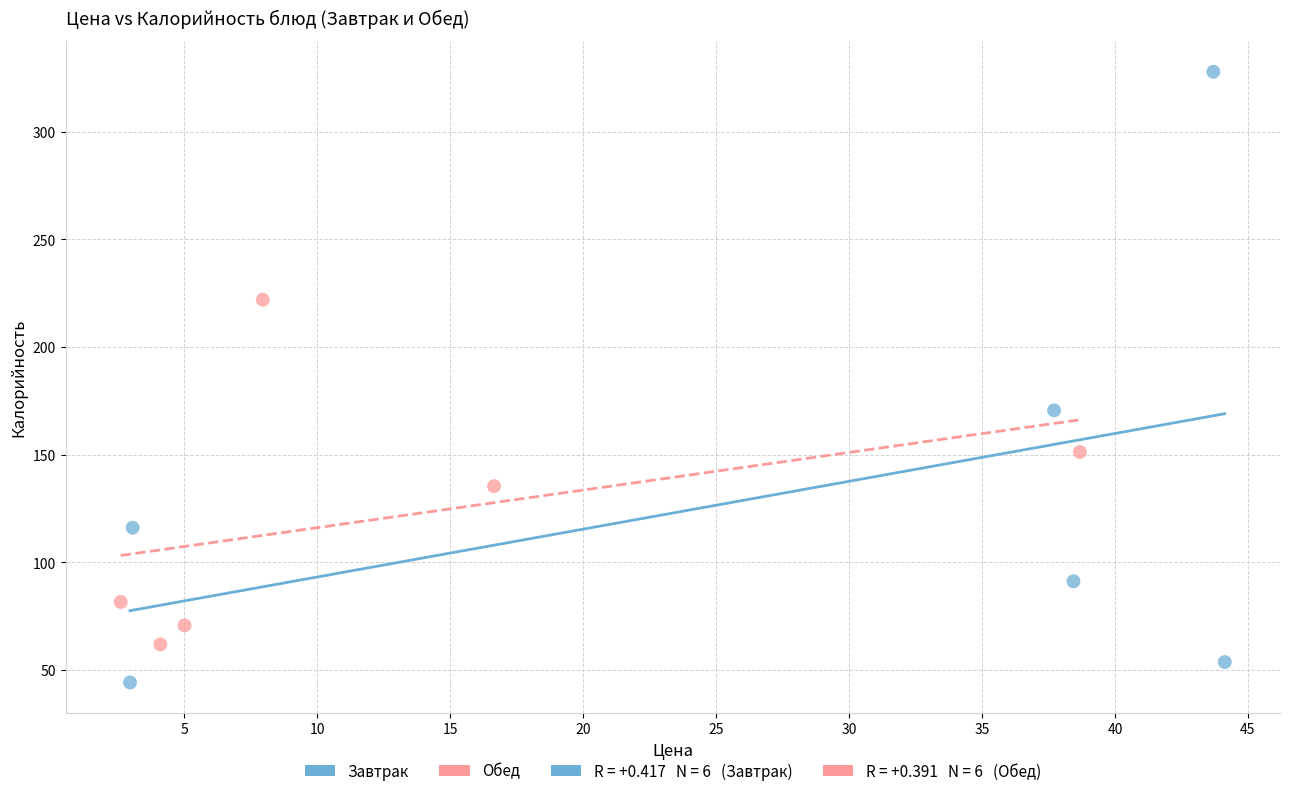

Which series contains the highest Y value?

Завтрак